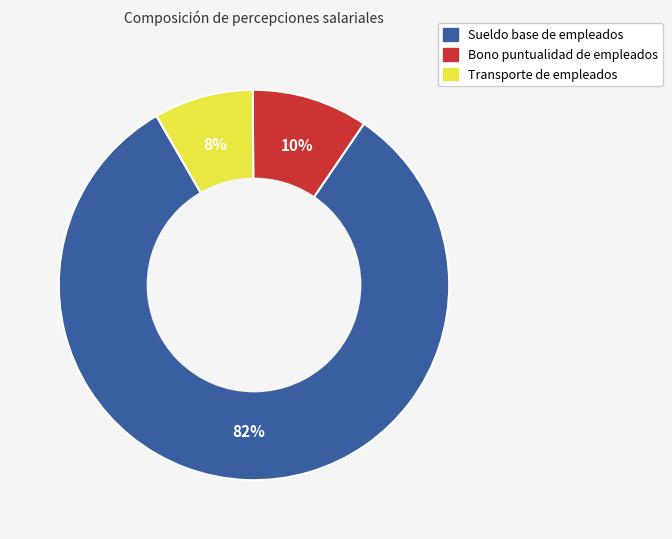

To the nearest percent, what is the difference between the largest and smallest slice percentages?

74%